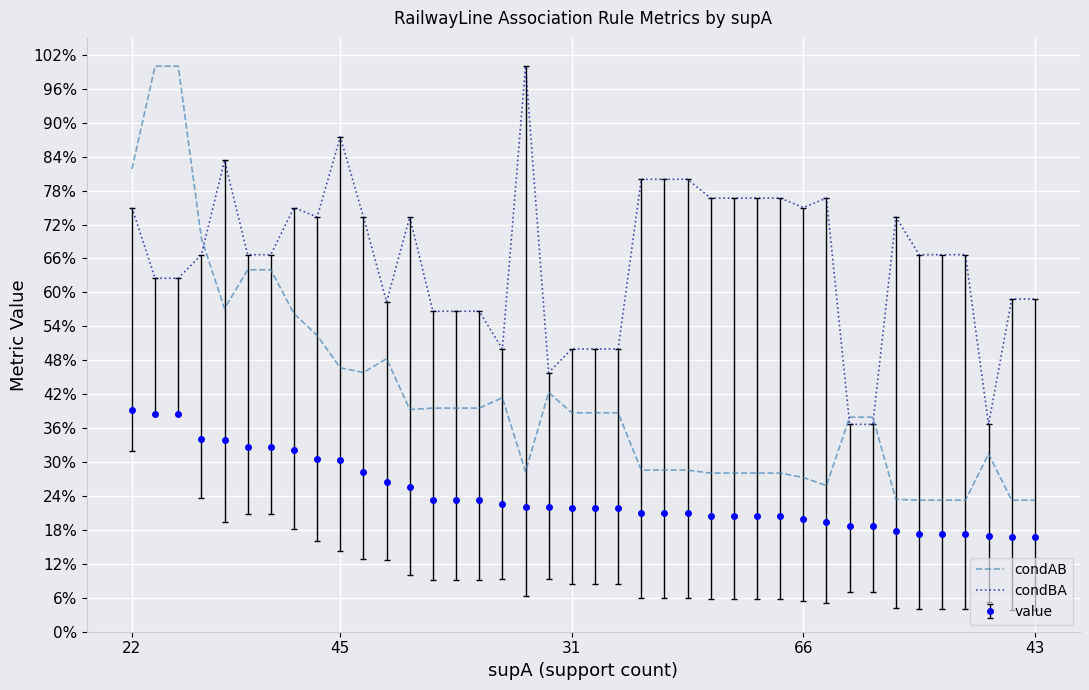

What are all the series names shown in the legend?

condAB, condBA, value